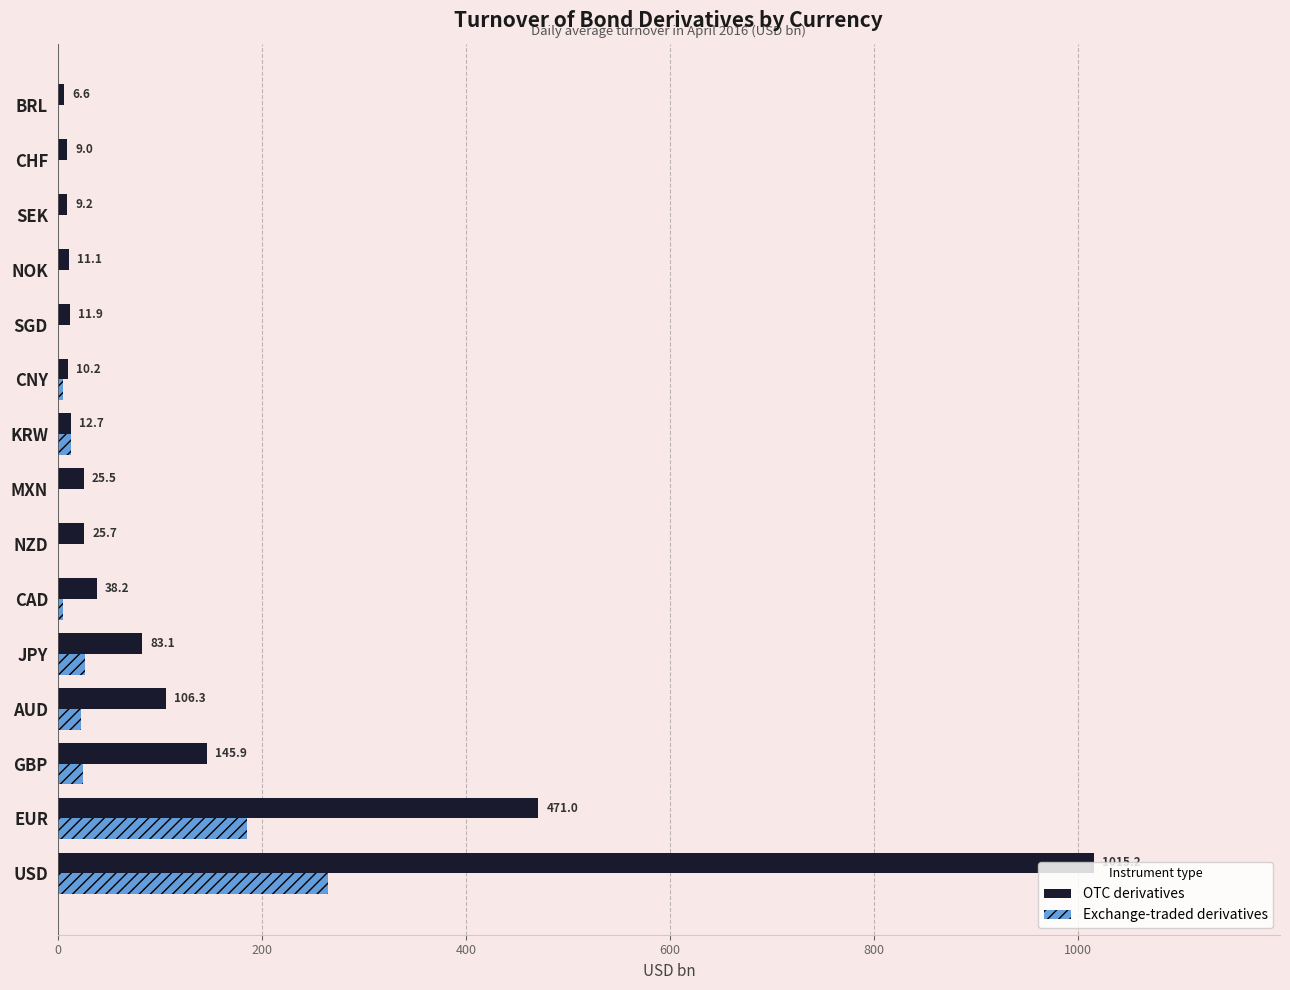

Between SEK and CHF, which series saw the biggest shift?

OTC derivatives